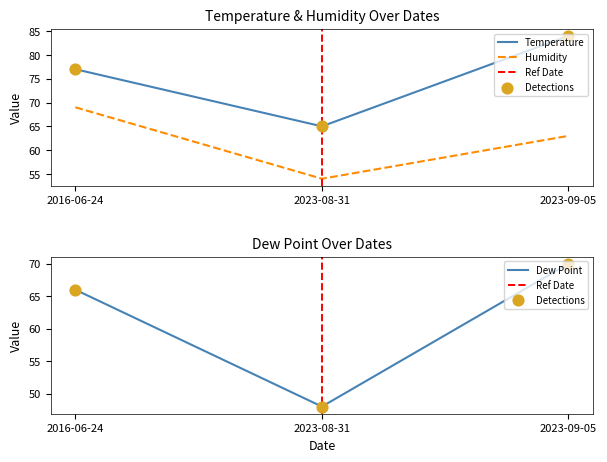

Which series has the largest total across all categories?

Temperature